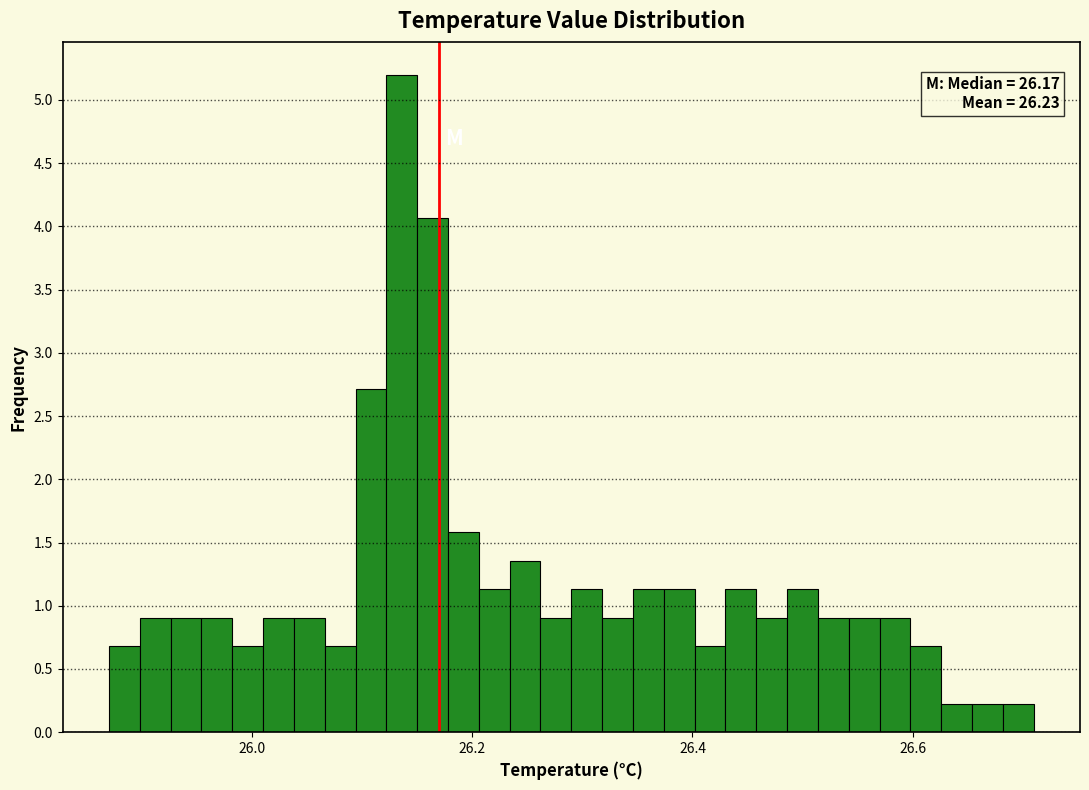

Around what value on the x-axis is the tallest bar? Give the approximate position of its centre, as read against the axis.

26.14